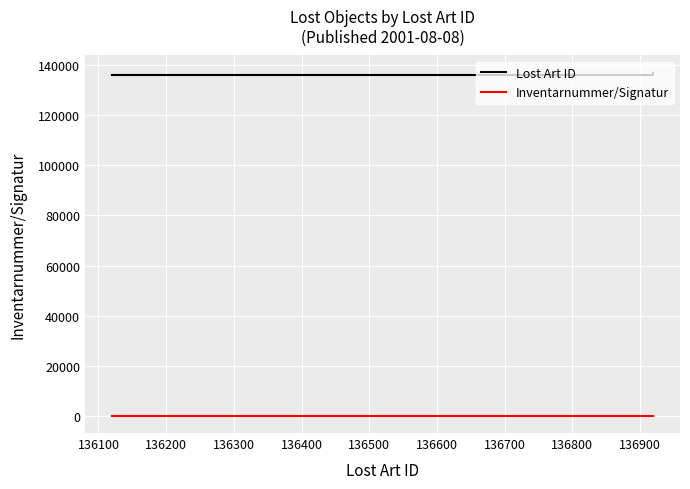

Rank the series by their maximum value, from highest to lowest.

Lost Art ID, Inventarnummer/Signatur